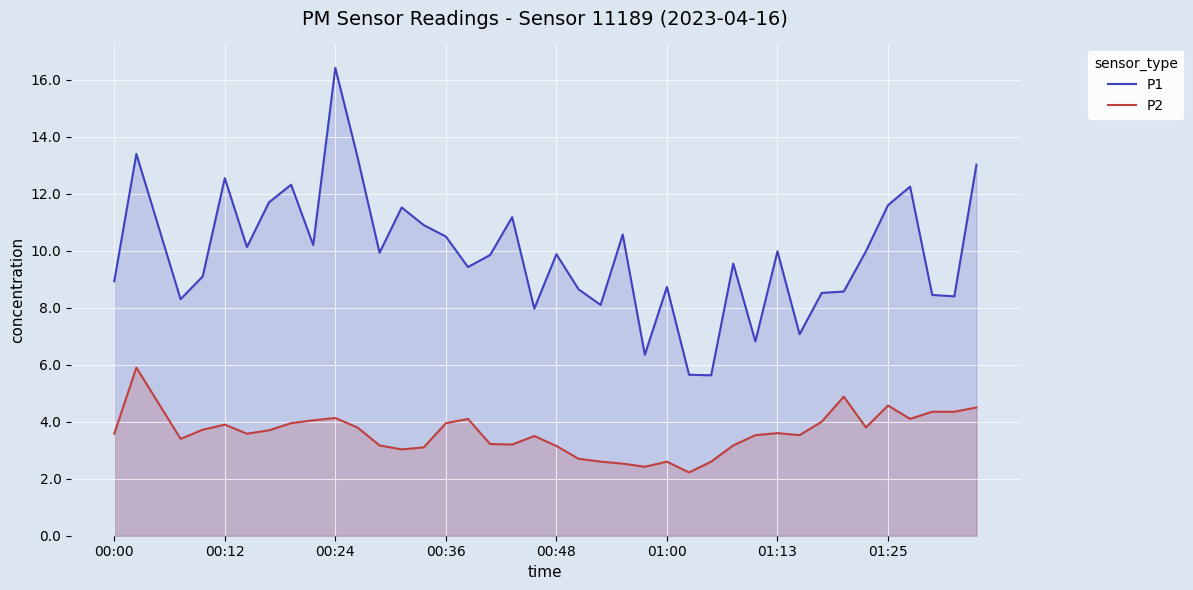

What is the difference between the P1 values at 19 and 36?

4.3